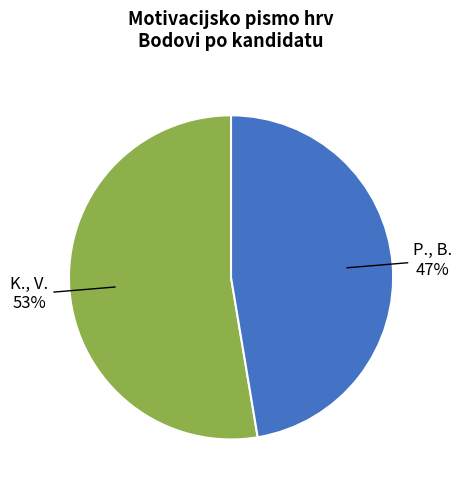

To the nearest percent, what is the average slice percentage?

50%